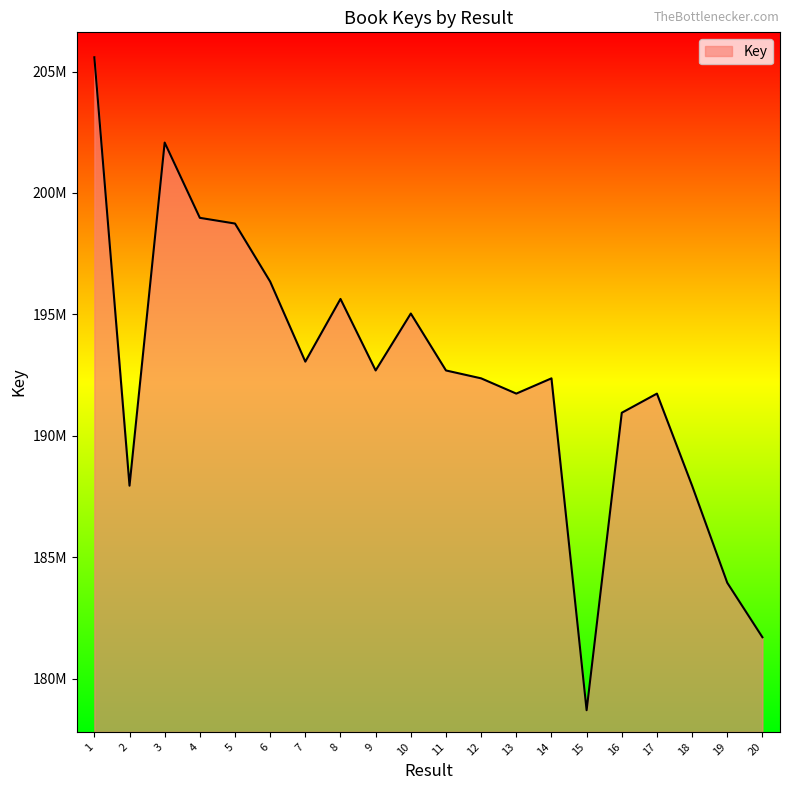

Reading right to left, transcribe all the data shown in this chart.

181701447	183945515	187943358	191736607	190947618	178695582	192365301	191737049	192365391	192690315	195035207	192690395	195636223	193053570	196350702	198741775	198976515	202077316	187943317	205589940